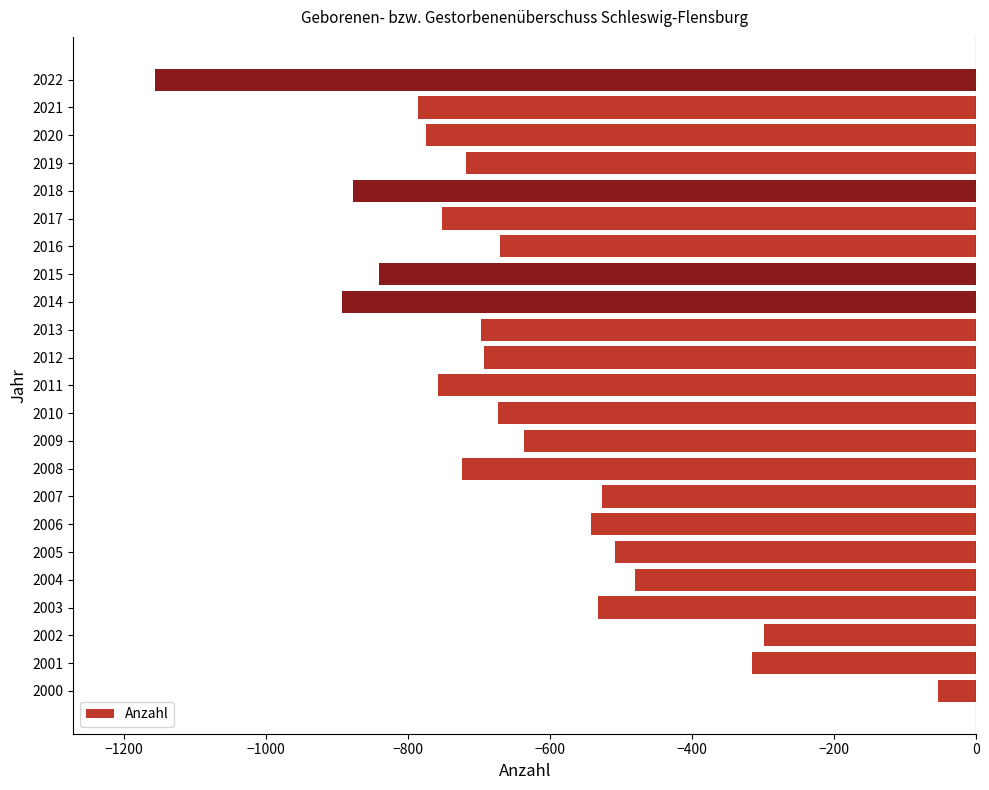

What is the sum of the values at 2013 and 2008?

-1421